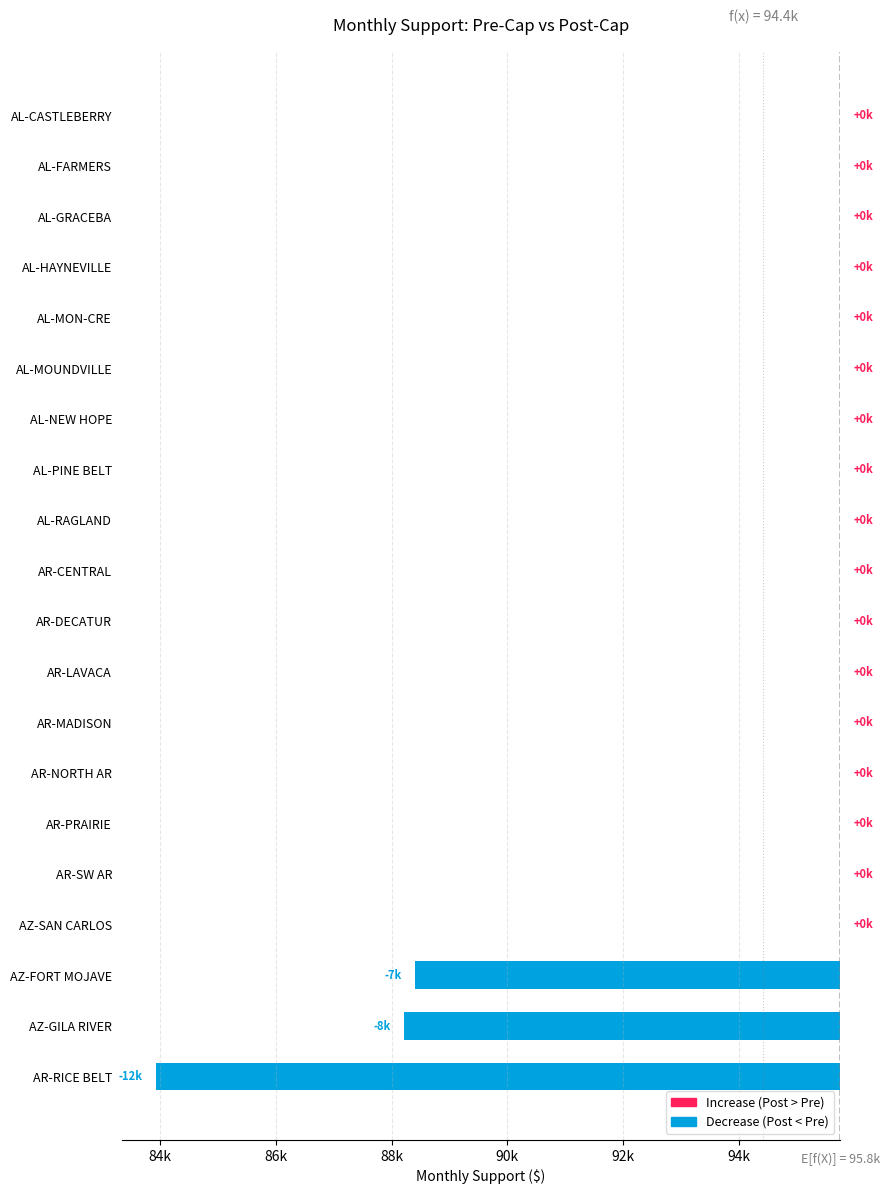

Is it true that the value at AL-RAGLAND is 0?

True